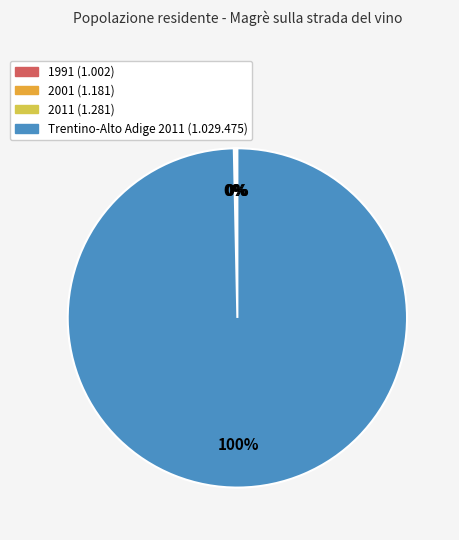

To the nearest percent, what is the difference between the largest and smallest slice percentages?

100%